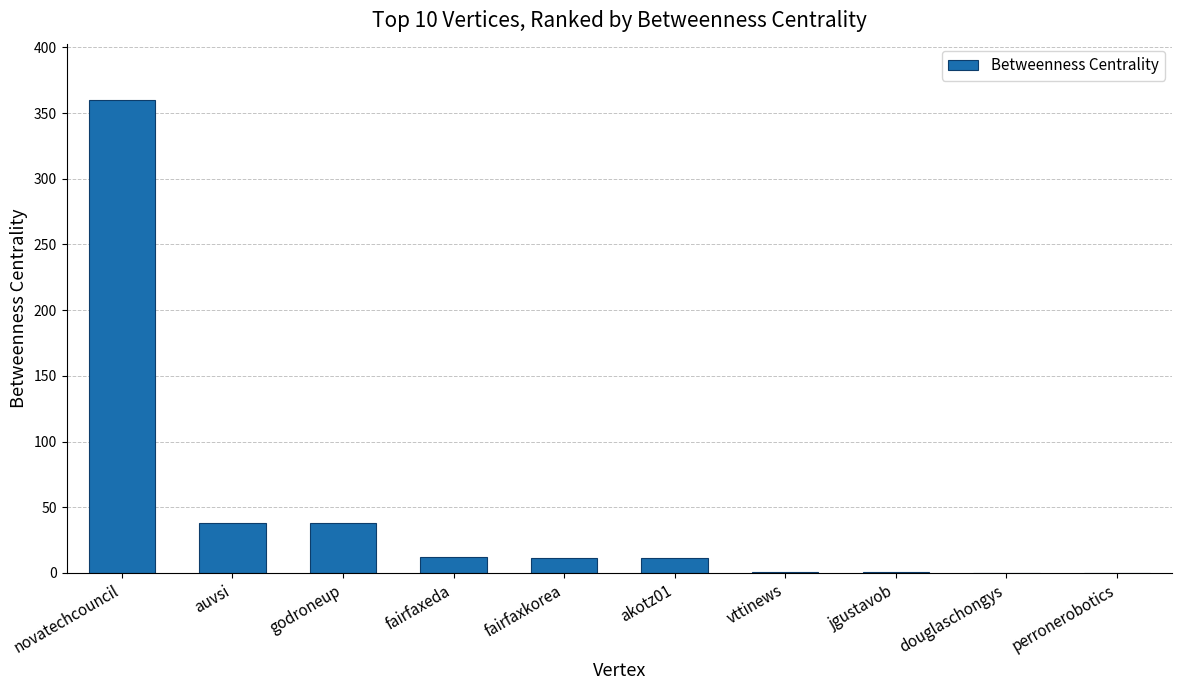

How many data points are above 11?

6